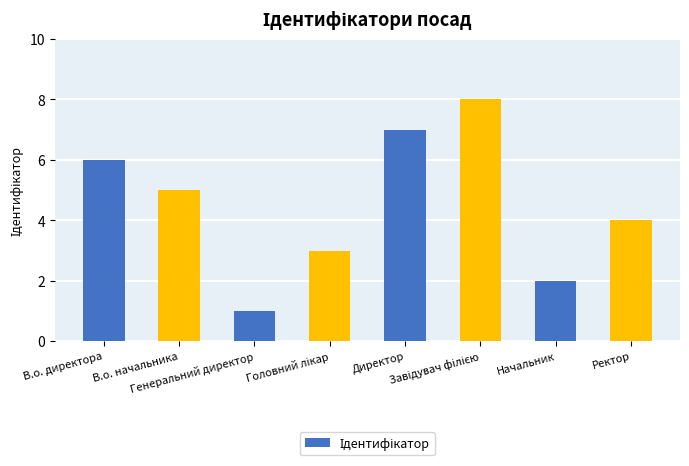

What is the sum of the values at В.о. директора and В.о. начальника?

11